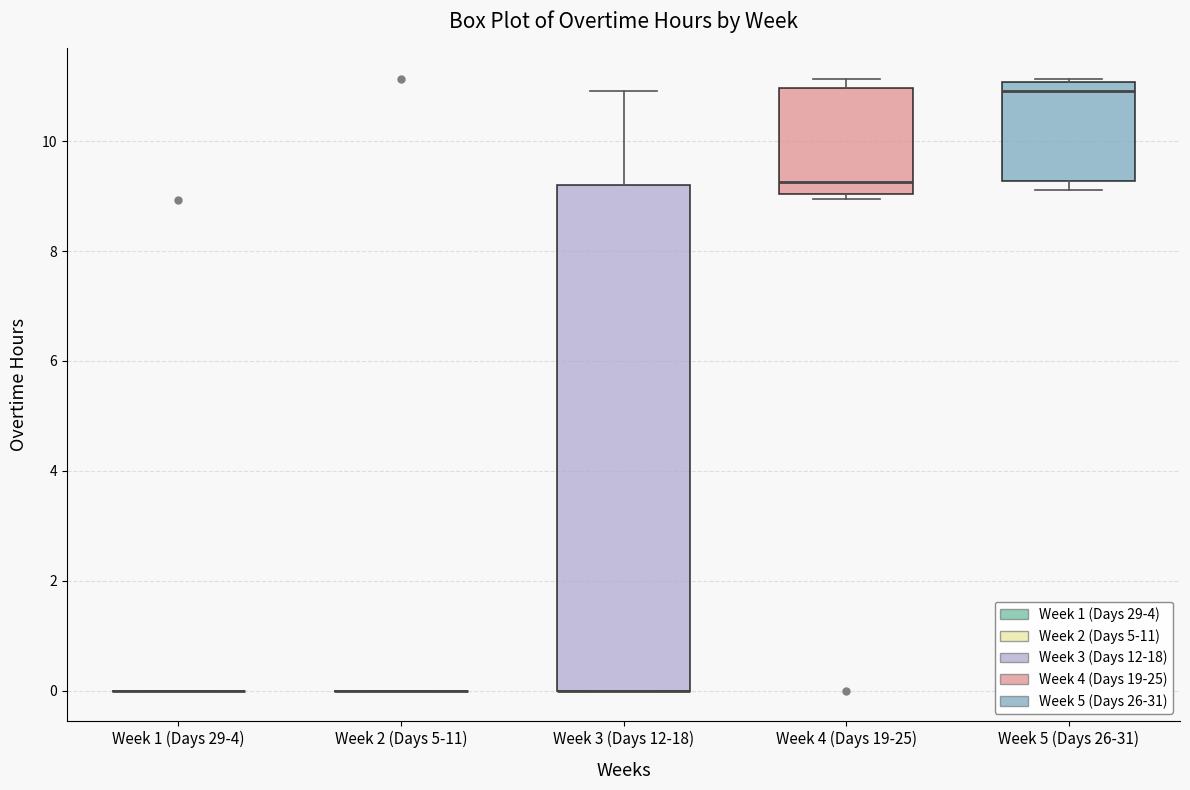

Comparing the boxes themselves (not the whiskers), which one is the tallest?

Week 3 (Days 12-18)